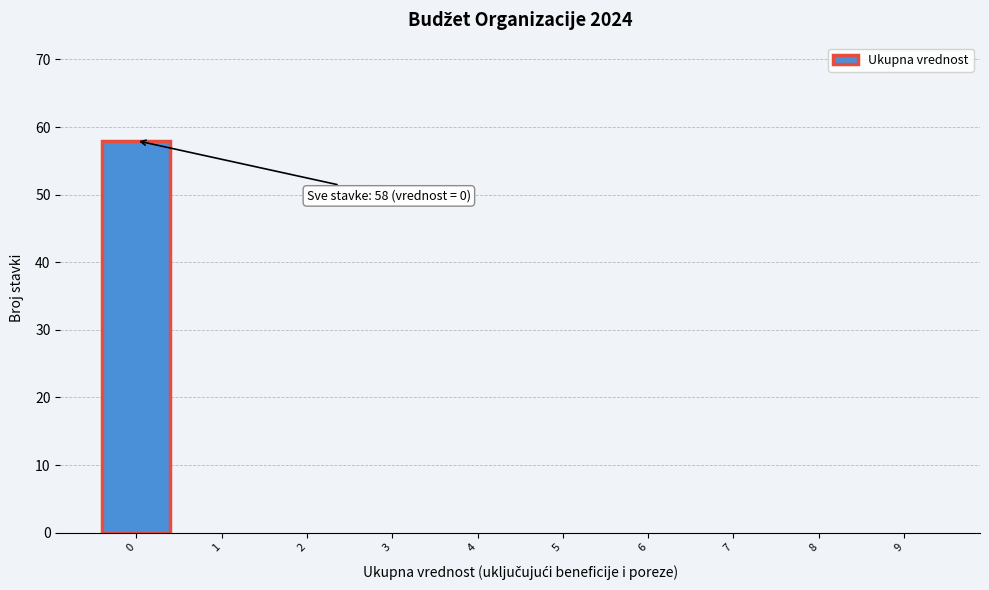

Which range on the x-axis has the tallest bar?

-0.5 to 0.5